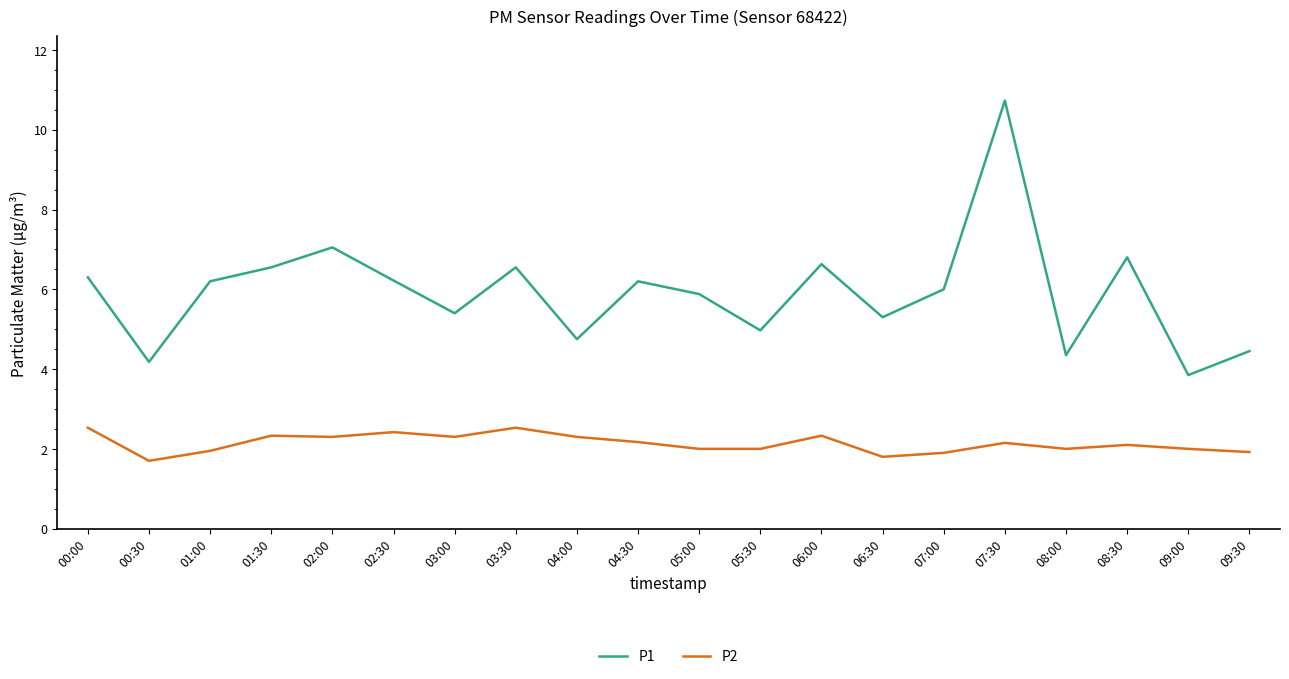

What position from the right is 04:30?

11